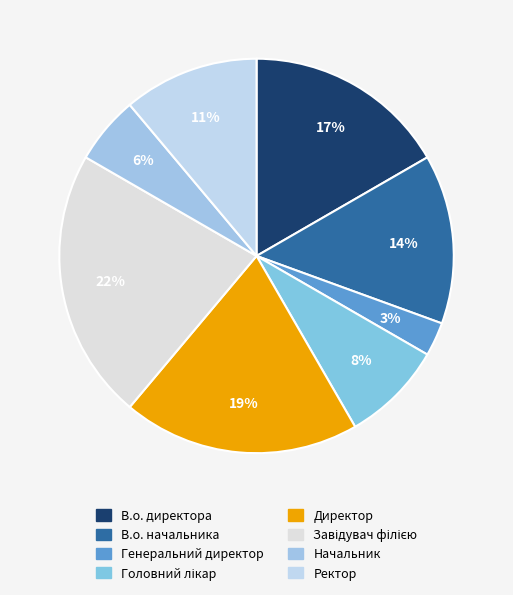

Do Генеральний директор and Директор together represent more than half of the pie?

No